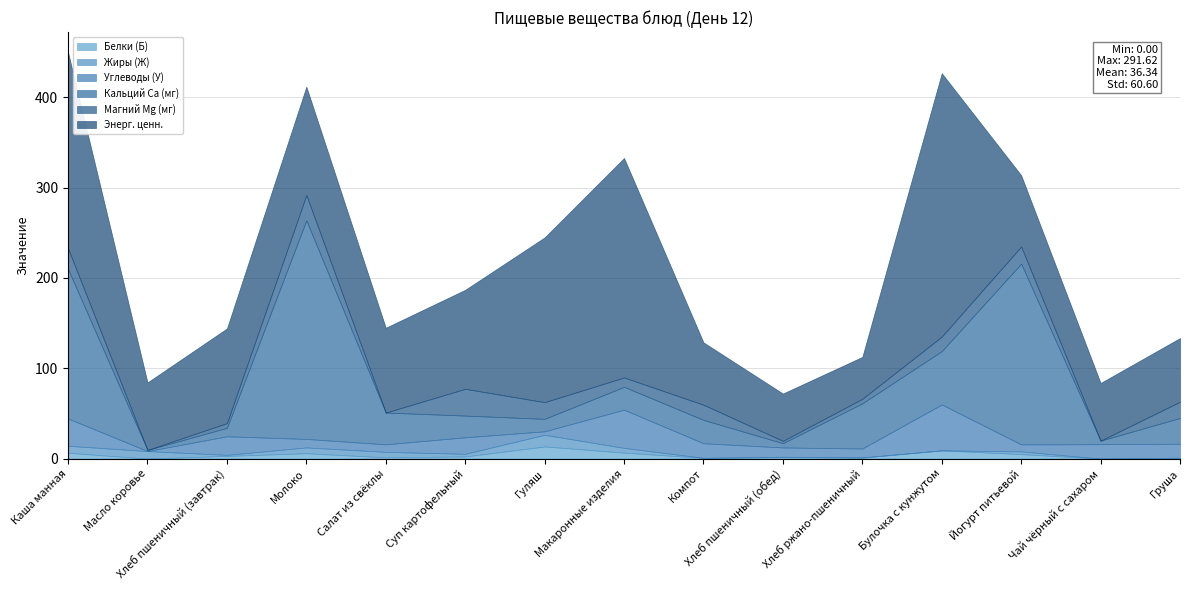

List the labels in order of Углеводы (У) value, largest first.

Булочка с кунжутом, Макаронные изделия, Каша манная, Хлеб пшеничный (завтрак), Суп картофельный, Компот, Чай чёрный с сахаром, Груша, Хлеб пшеничный (обед), Хлеб ржано-пшеничный, Молоко, Салат из свёклы, Йогурт питьевой, Гуляш, Масло коровье